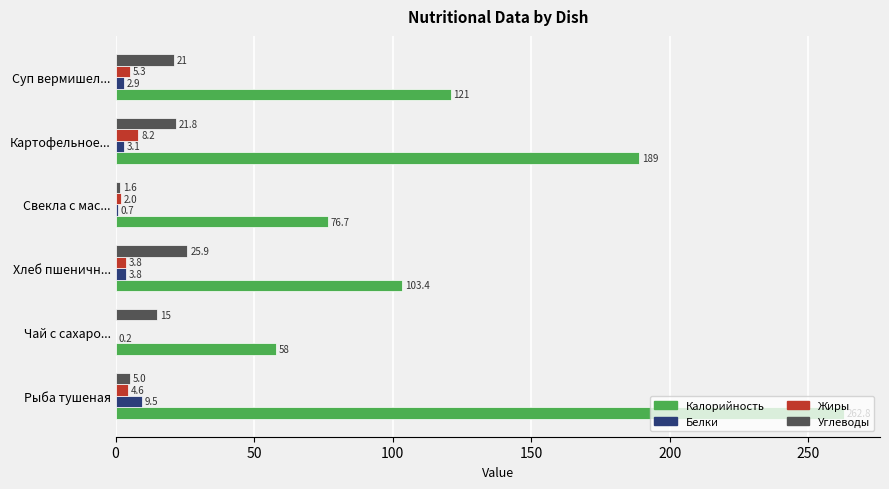

Which series changed the most between Свекла с мас... and Суп вермишел...?

Калорийность